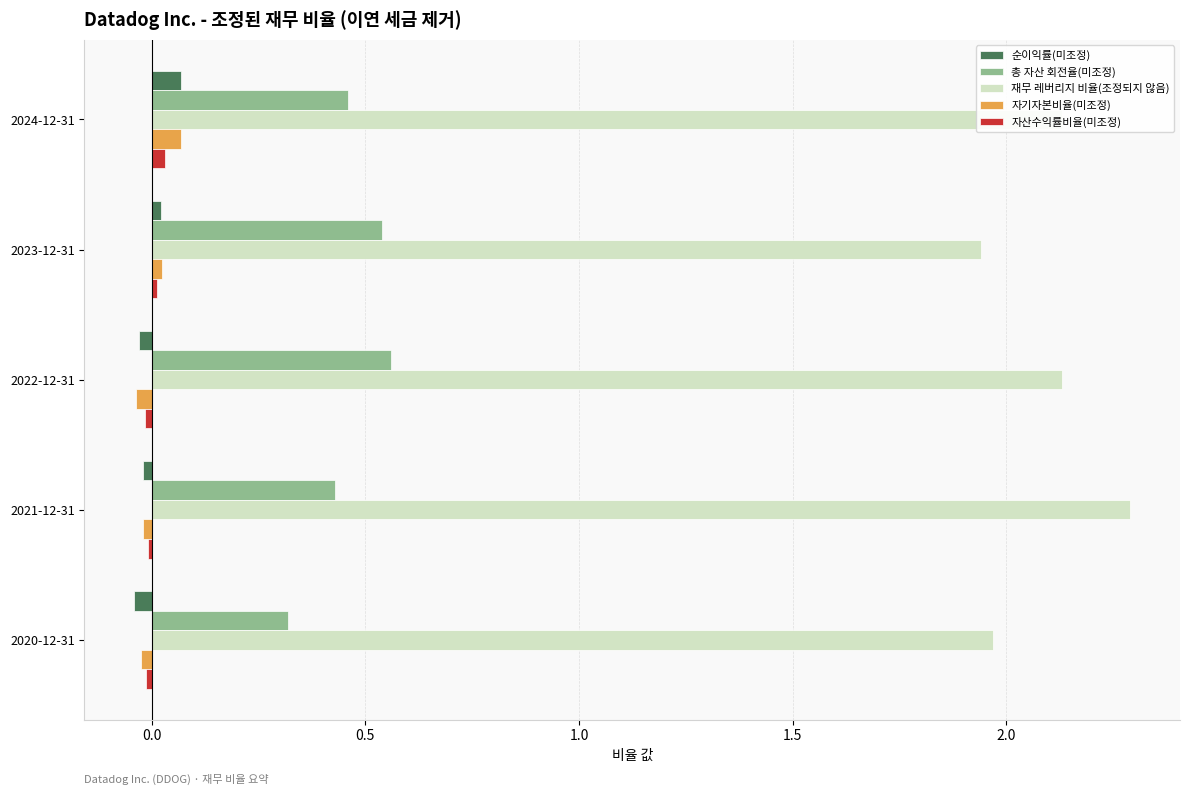

How many data points does each series have?

5